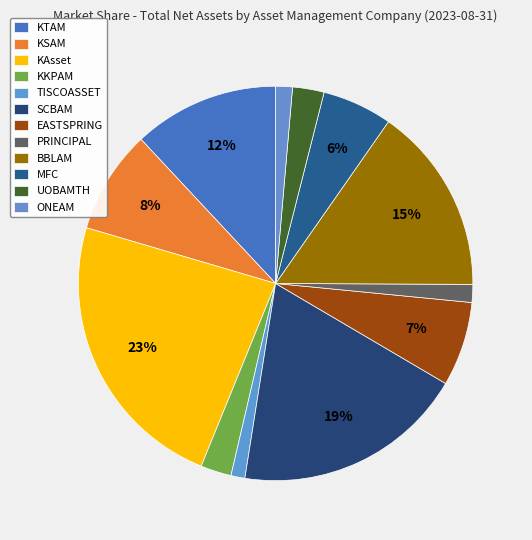

How many slices are in this pie chart?

12